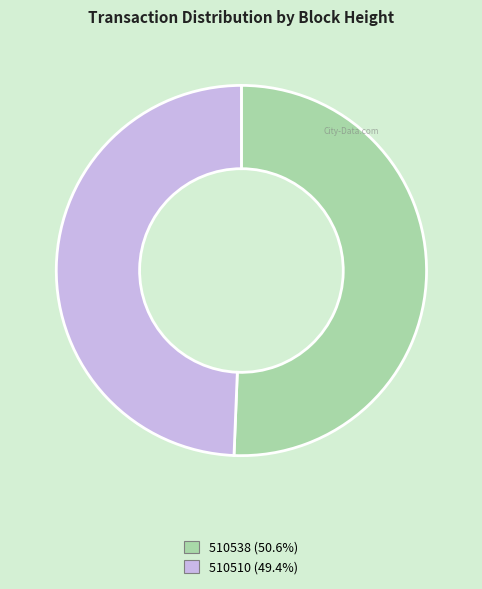

Is it true that 510510 is 58% of the pie?

False